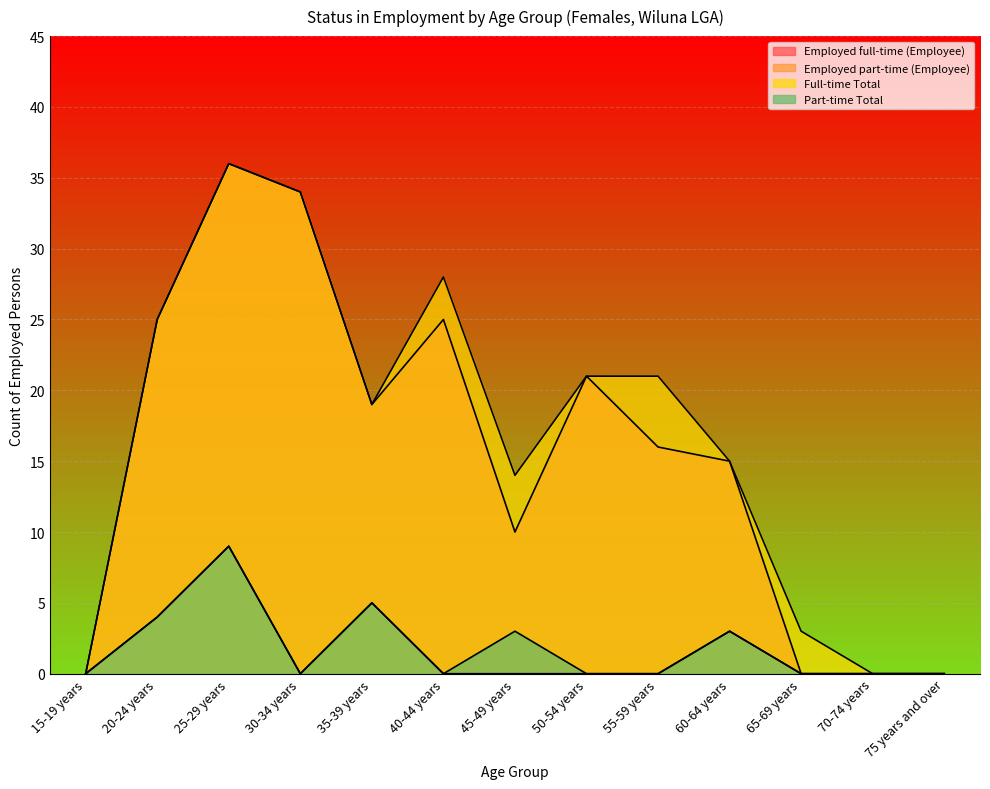

How many interior local peaks does the Employed full-time (Employee) series have?

3